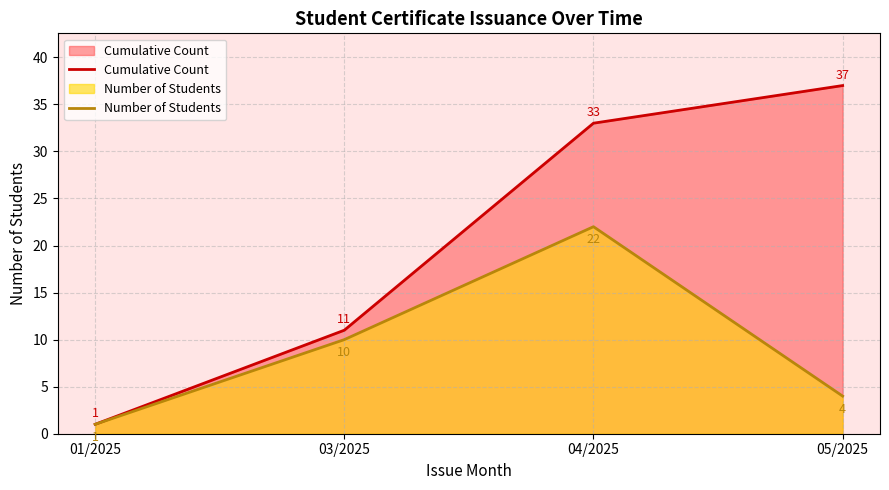

Reading right to left, transcribe all the data shown in this chart.

Cumulative Count: 05/2025=37	04/2025=33	03/2025=11	01/2025=1
Number of Students: 05/2025=4	04/2025=22	03/2025=10	01/2025=1